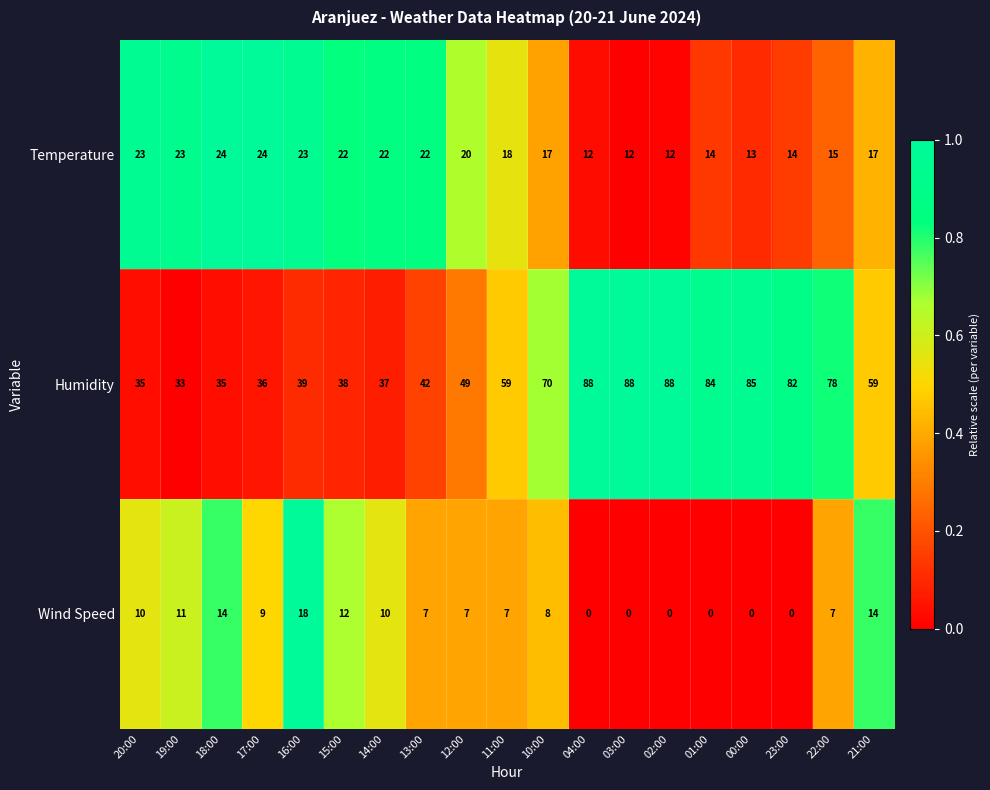

Count the number of data series in this chart.

3